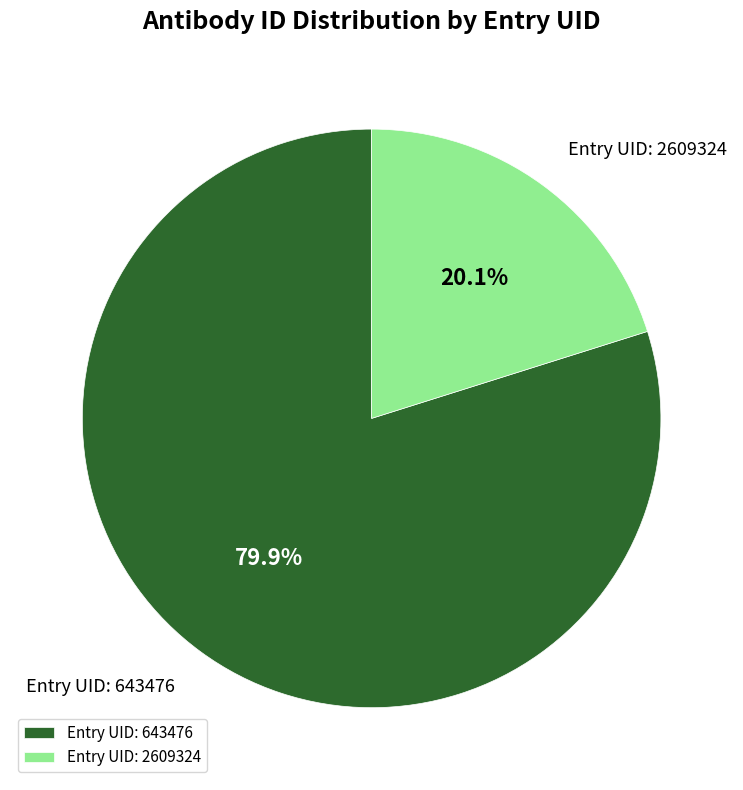

Rank the categories by value from lowest to highest.

Entry UID: 2609324, Entry UID: 643476